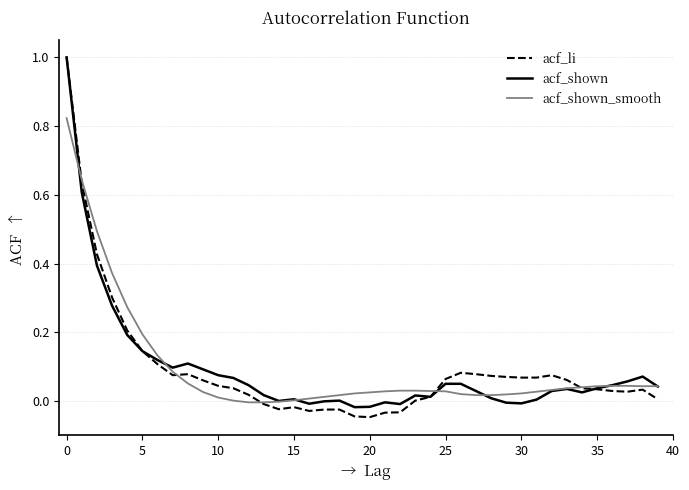

What is the maximum value shown in the chart?

1.0